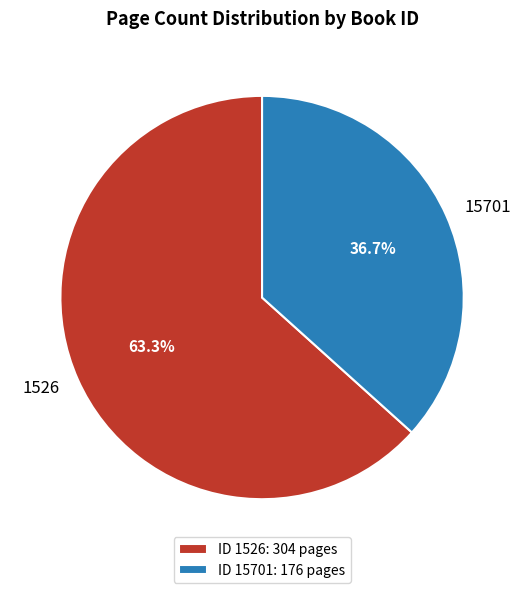

What is the total percentage of 15701 and 1526?

100.0%